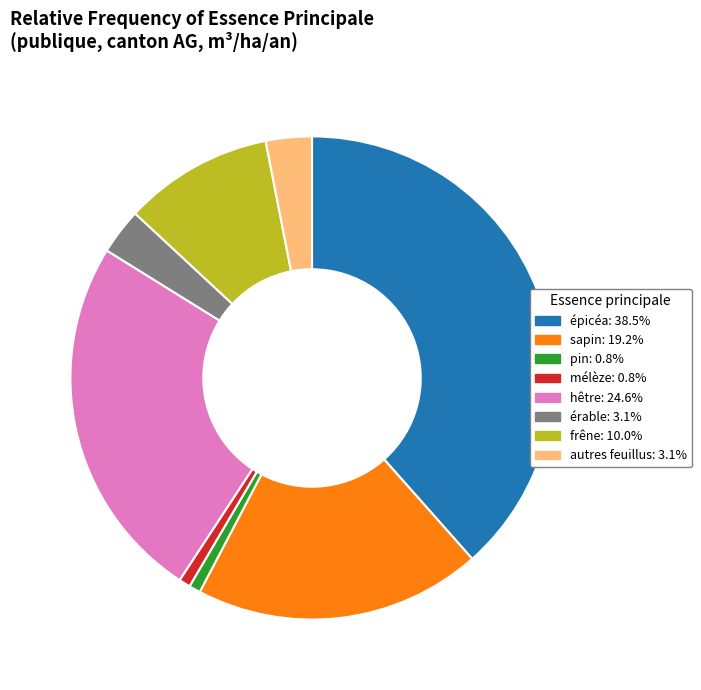

Is there any slice that represents more than half of the pie?

No